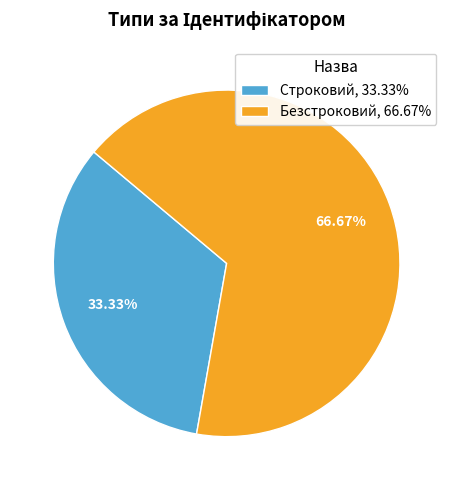

How many segments does this pie chart have?

2